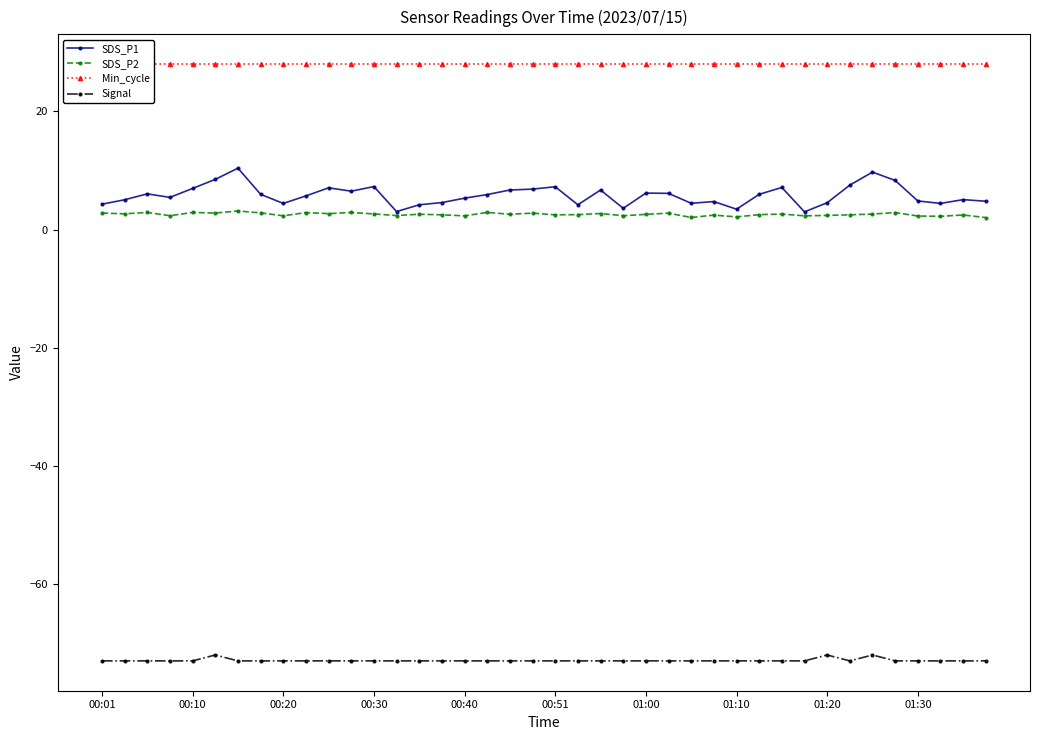

Which category has the highest value in the Min_cycle series?

00:01